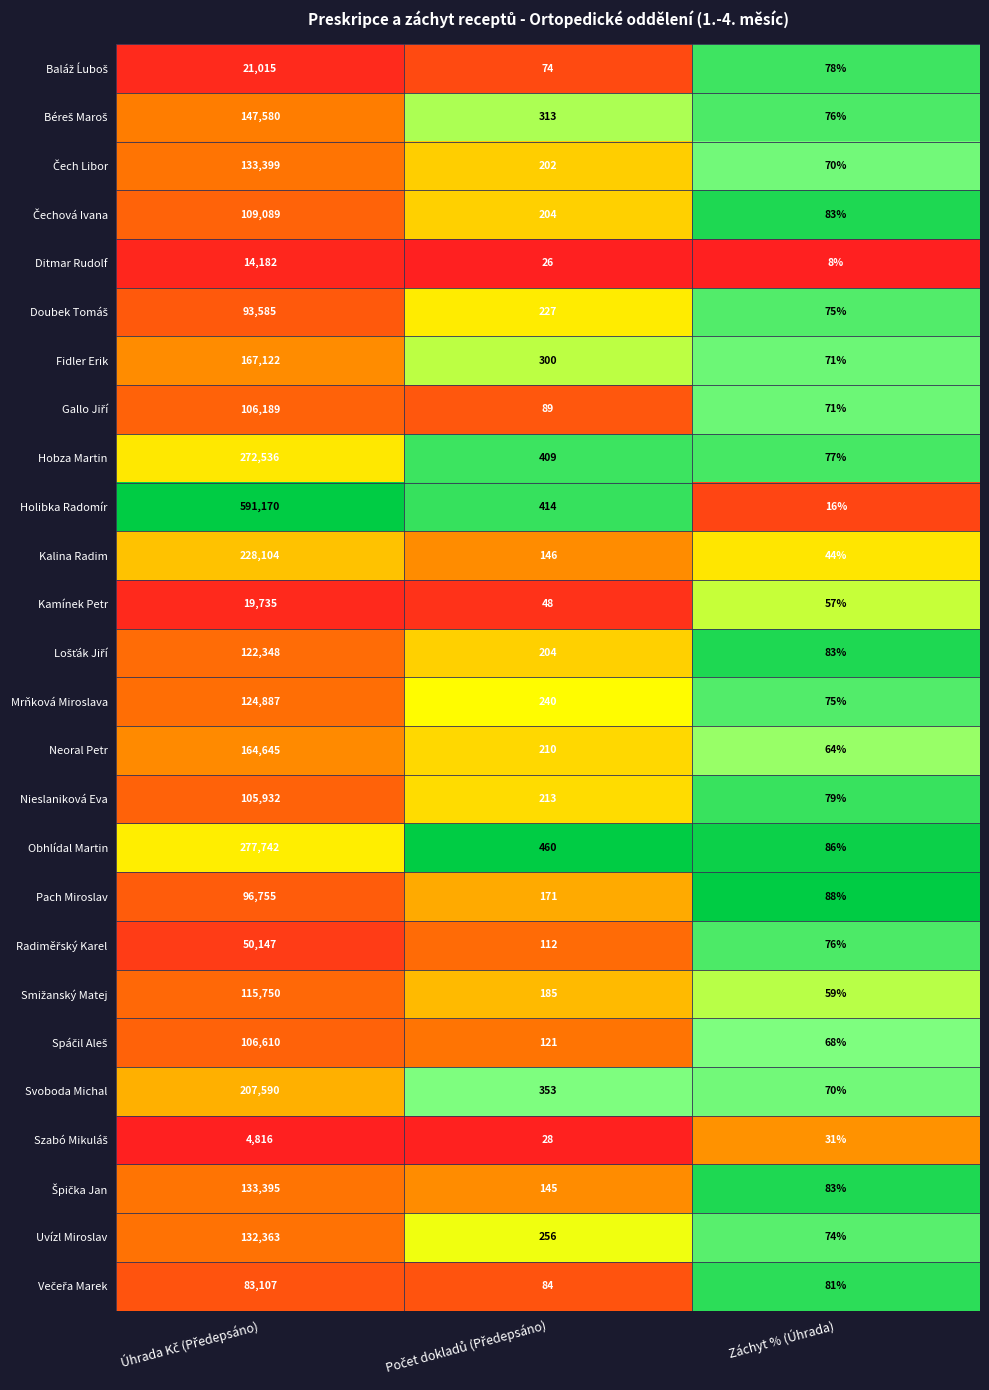

Which series has the widest spread of values?

Holibka Radomír